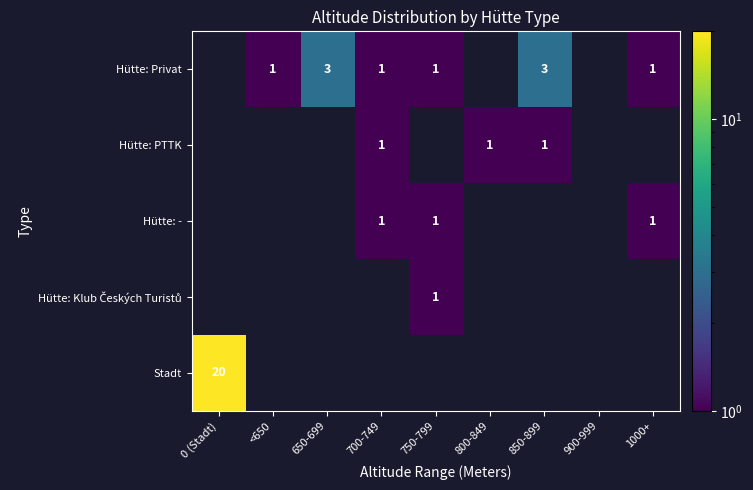

True or false: Hütte: PTTK has a value of 0 at 700-749.

False